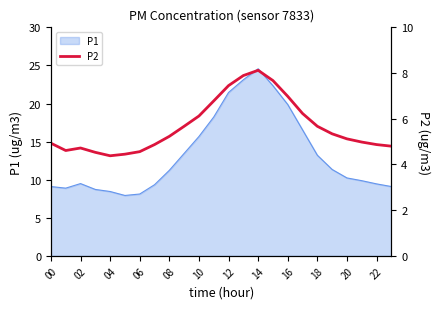

The P1 series shows 38.0 at 12. True or false?

False